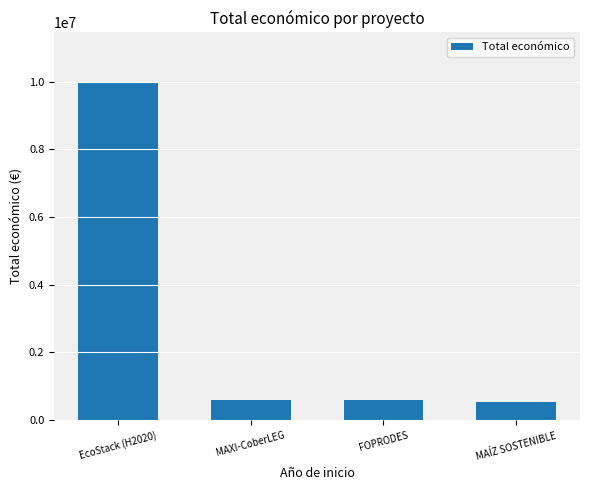

Are the bars horizontal?

No